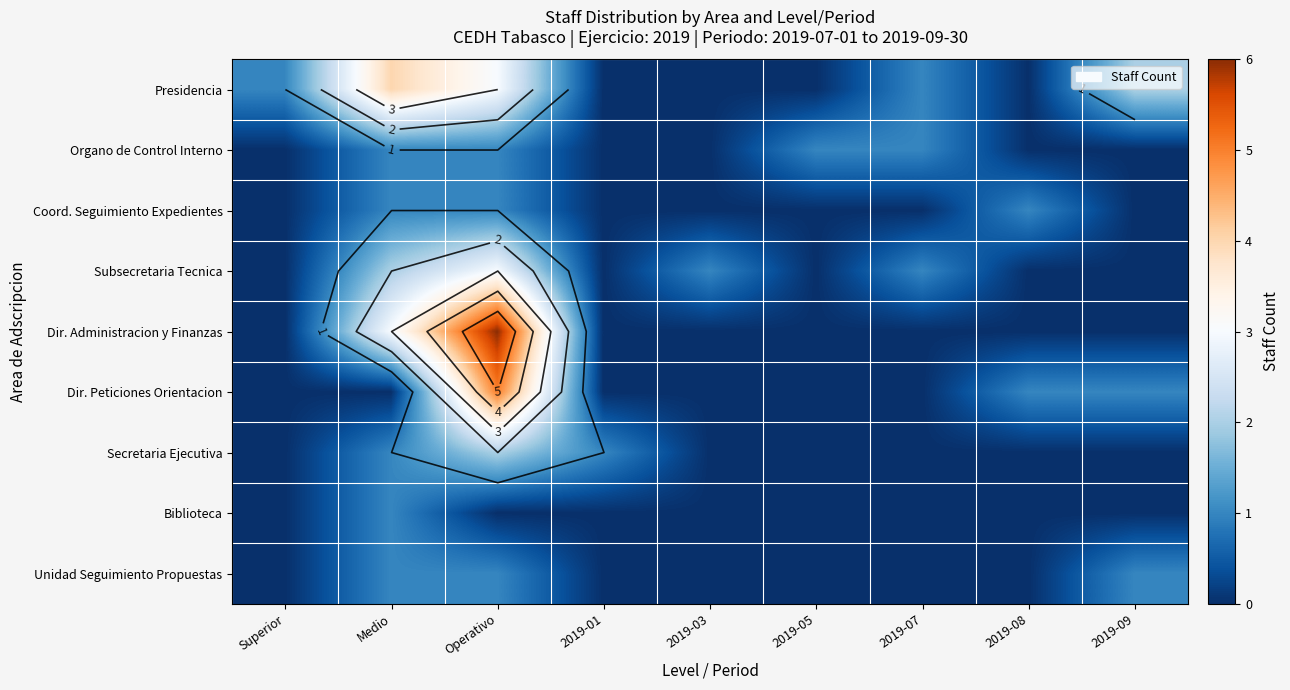

Is the value of Coord. Seguimiento Expedientes at 2019-05 greater than the value of Dir. Administracion y Finanzas at 2019-05?

No